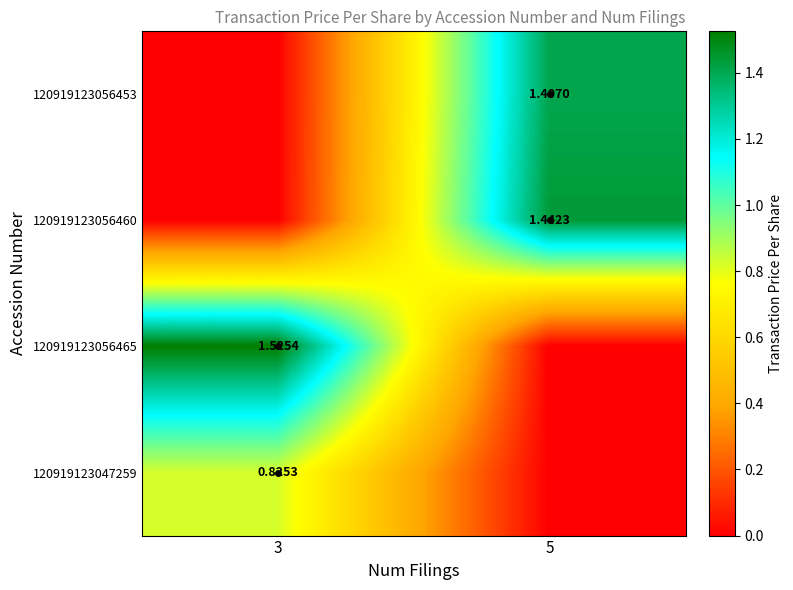

At which label is 120919123056460 closest to 0?

3